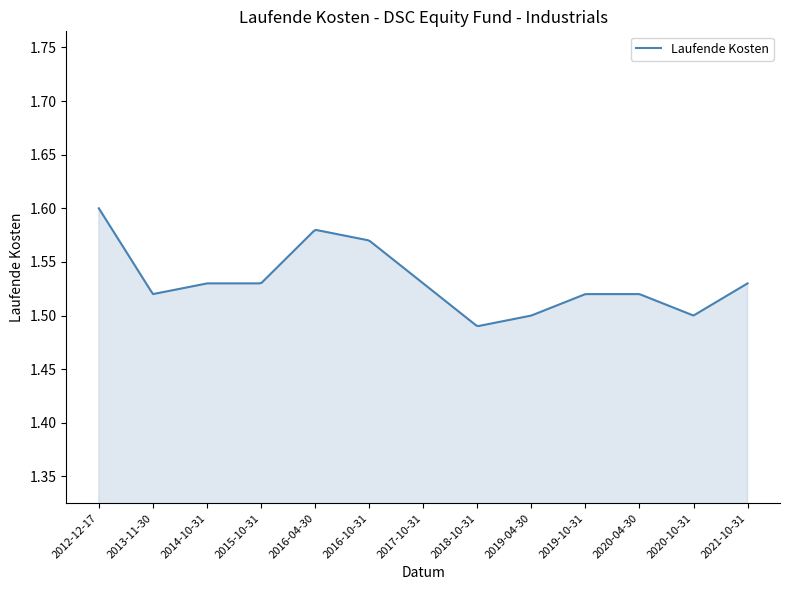

What is the difference between the maximum and second lowest values?

0.1